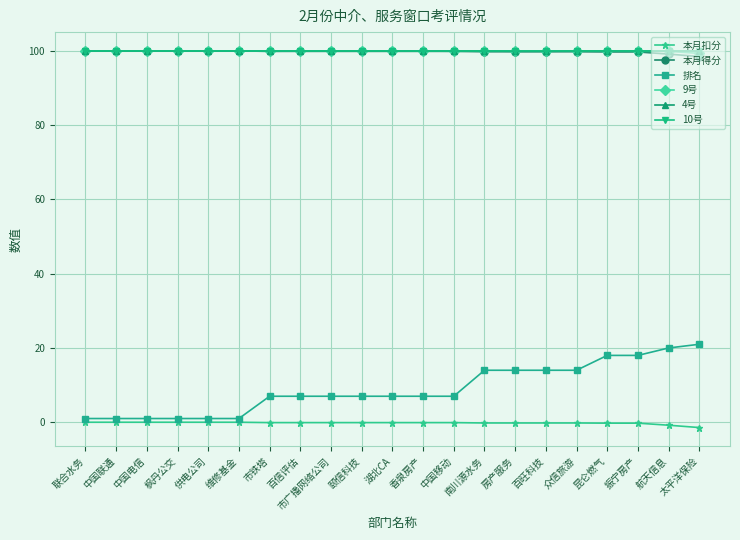

What is the label of the 14th point from the left?

南川源水务